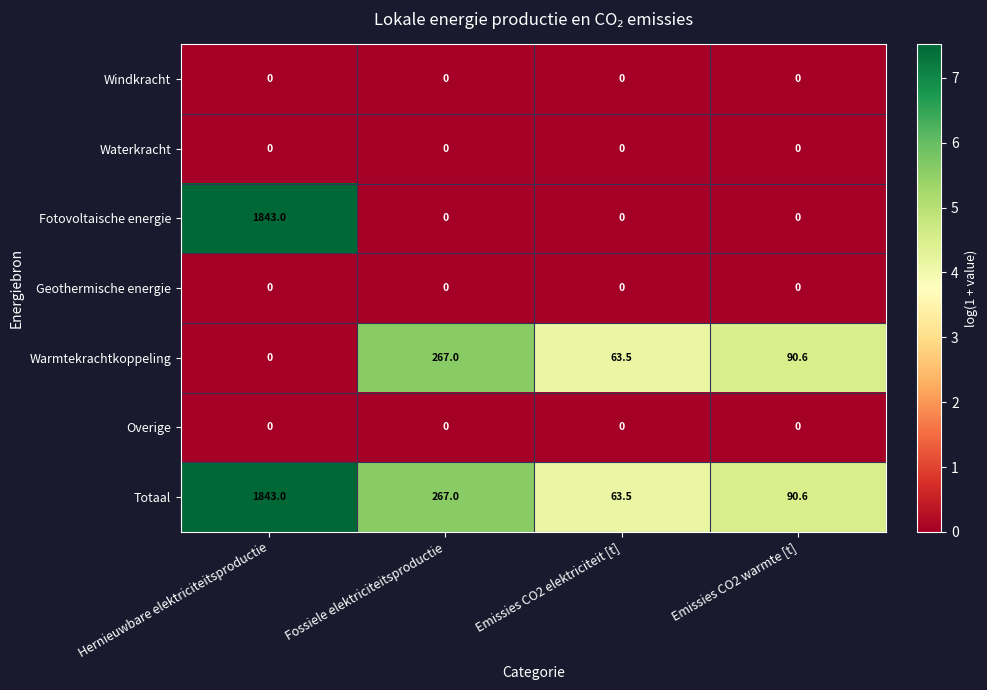

What is the sum of all Warmtekrachtkoppeling values?

421.1